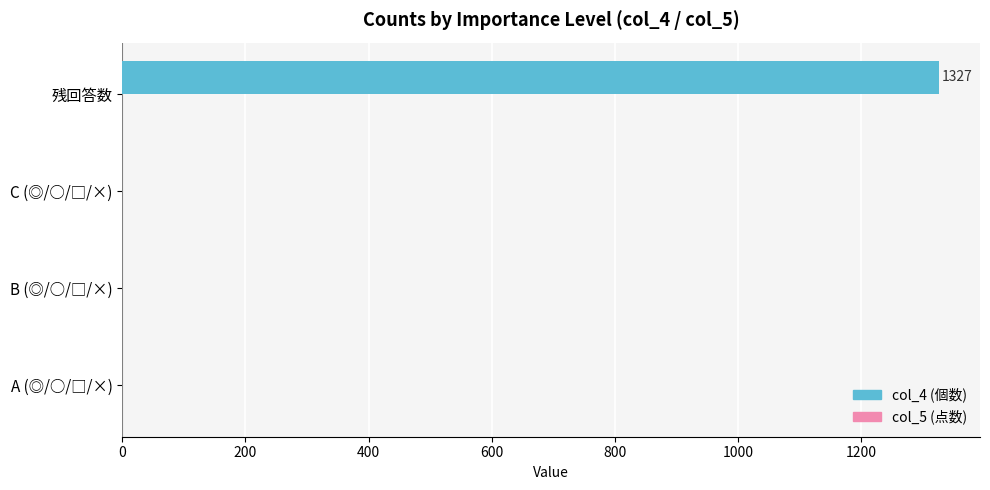

What is the sum of all values?

1327